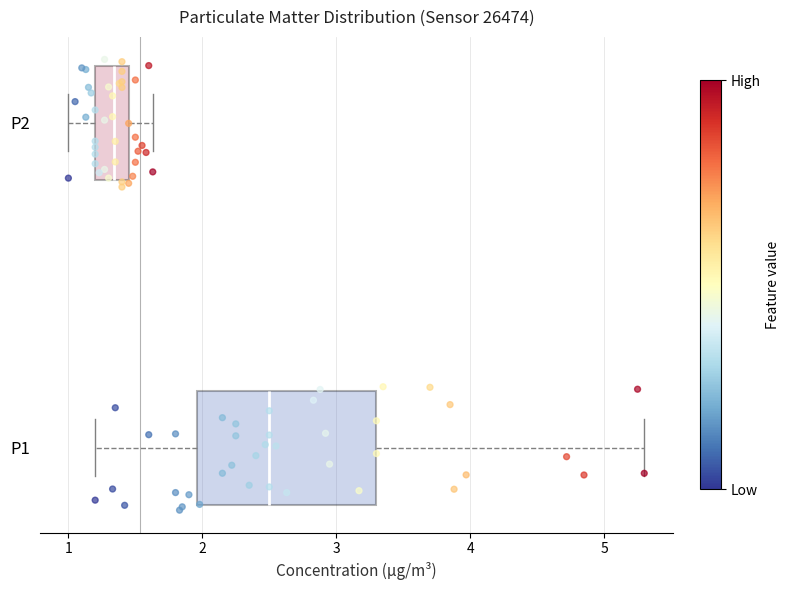

Which box's median line is the furthest to the right?

P1